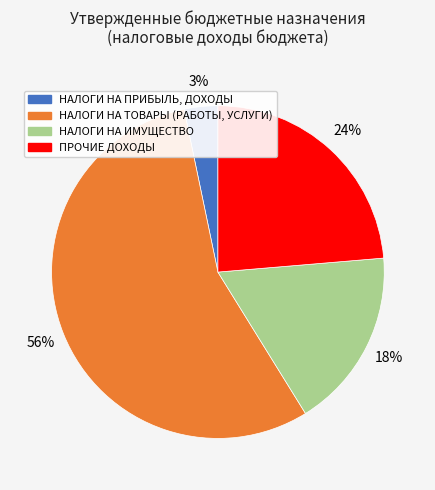

To the nearest percent, what is the average slice percentage?

25%